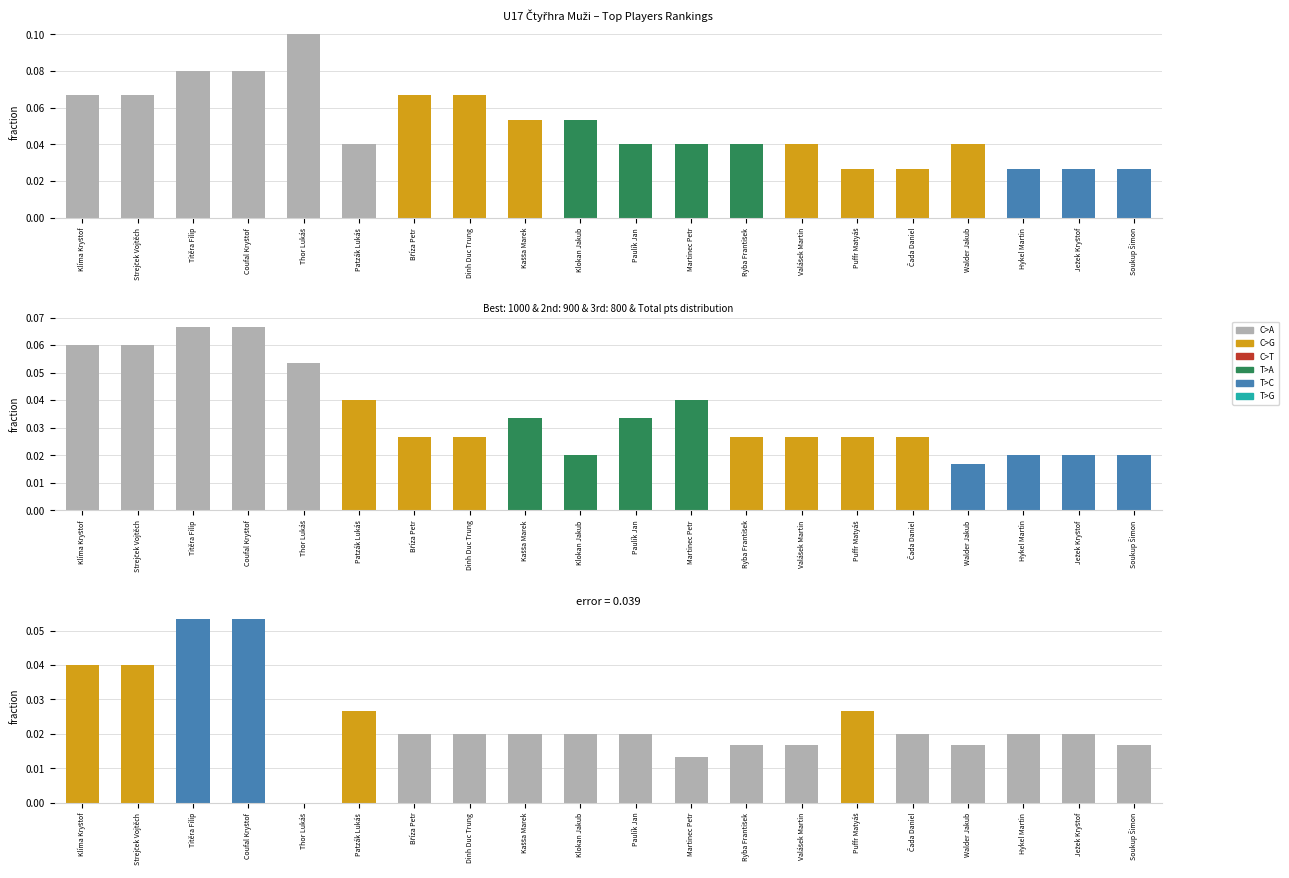

List the labels in order of 2nd result (normalized) value, smallest first.

Walder Jakub, Klokan Jakub, Hykel Martin, Ježek Kryštof, Soukup Šimon, Bříza Petr, Dinh Duc Trung, Ryba František, Valášek Martin, Puffr Matyáš, Čada Daniel, Kašša Marek, Paulík Jan, Patzák Lukáš, Martinec Petr, Thor Lukáš, Klíma Kryštof, Strejček Vojtěch, Titěra Filip, Coufal Kryštof